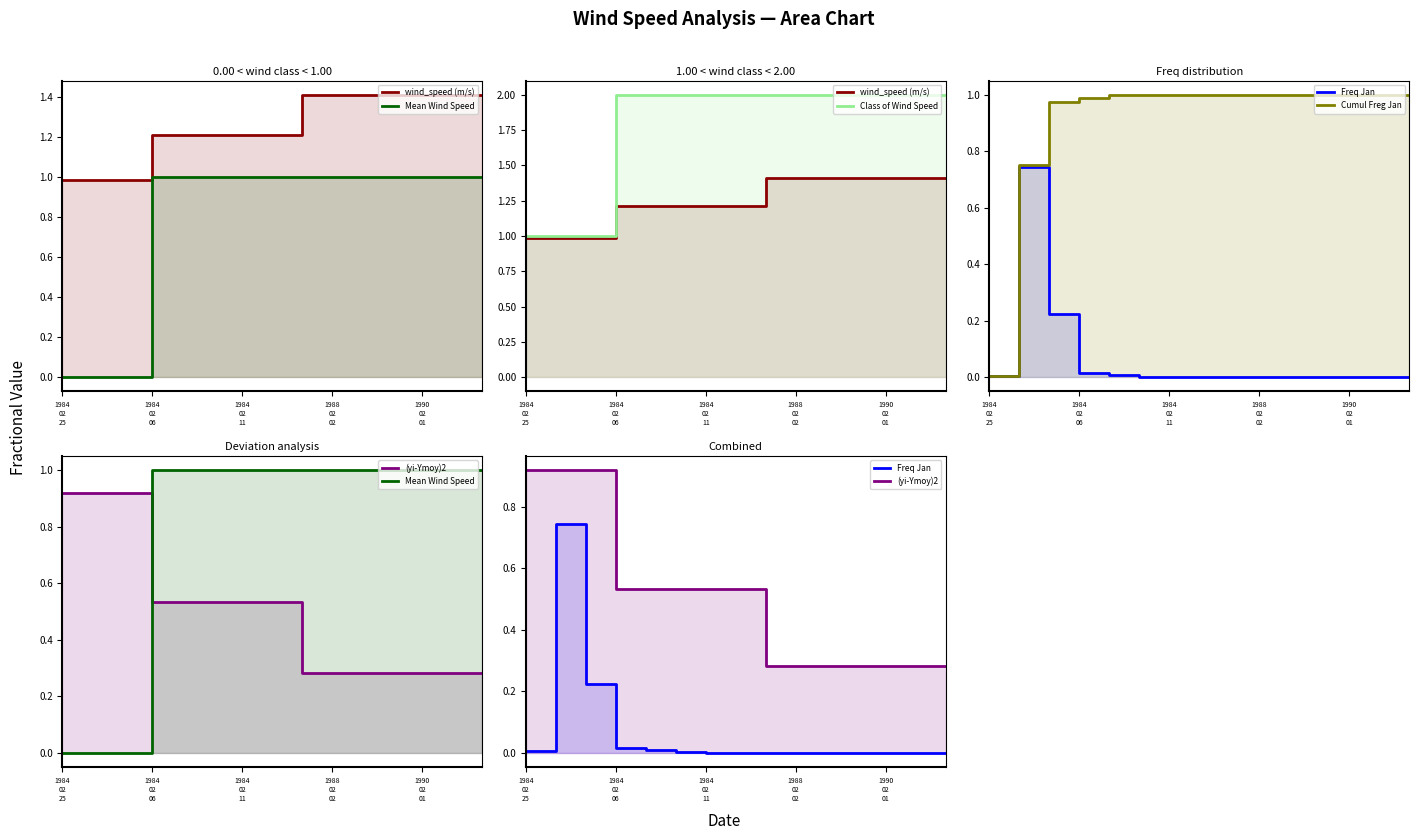

True or false: wind_speed (m/s) has a value of 1.4 at 13.

True